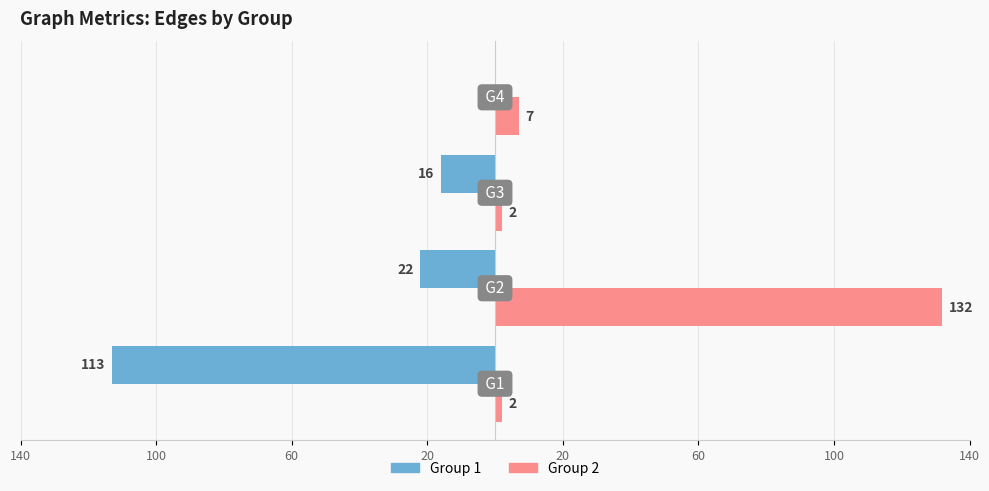

What are all the series names shown in the legend?

Group 1, Group 2